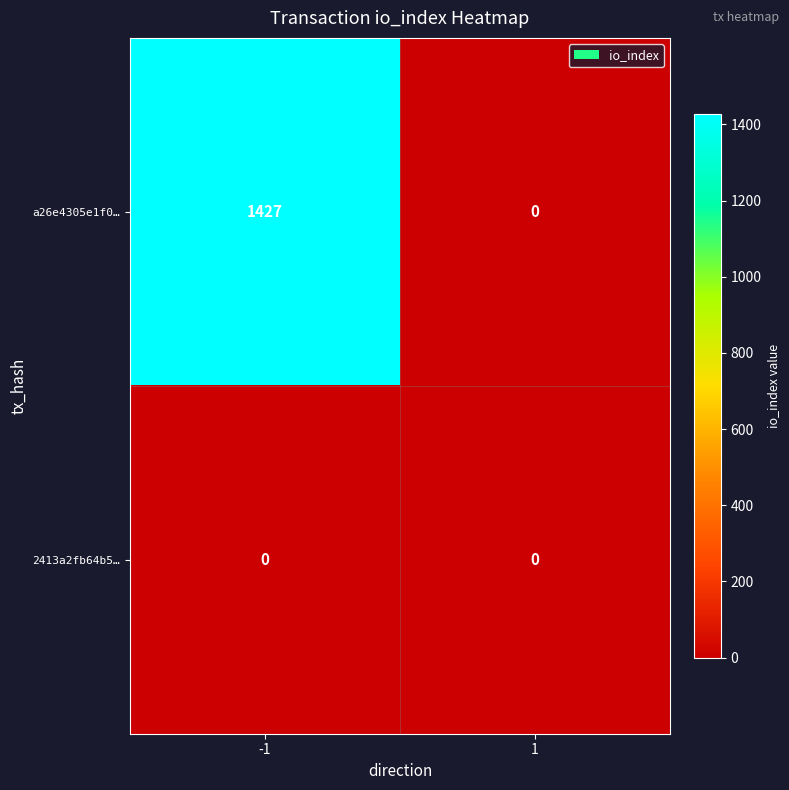

Which series has the largest range (max minus min)?

a26e4305e1f0…